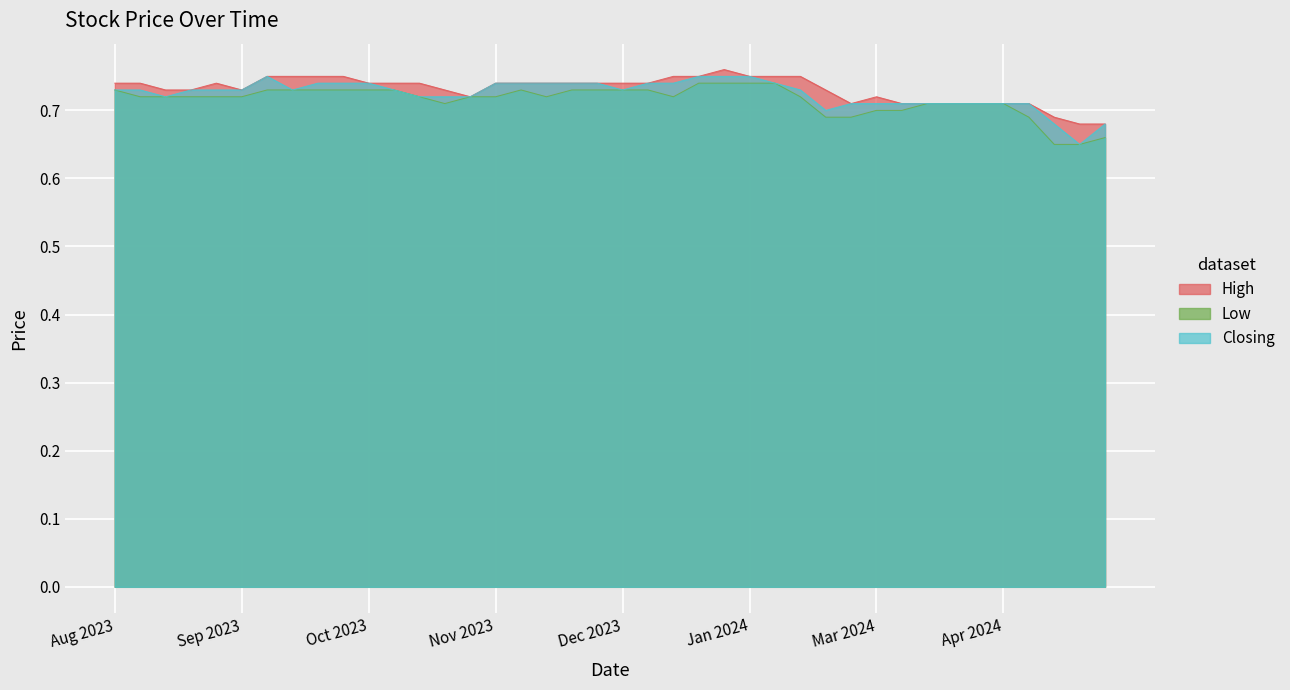

What is the minimum value shown in the chart?

0.7